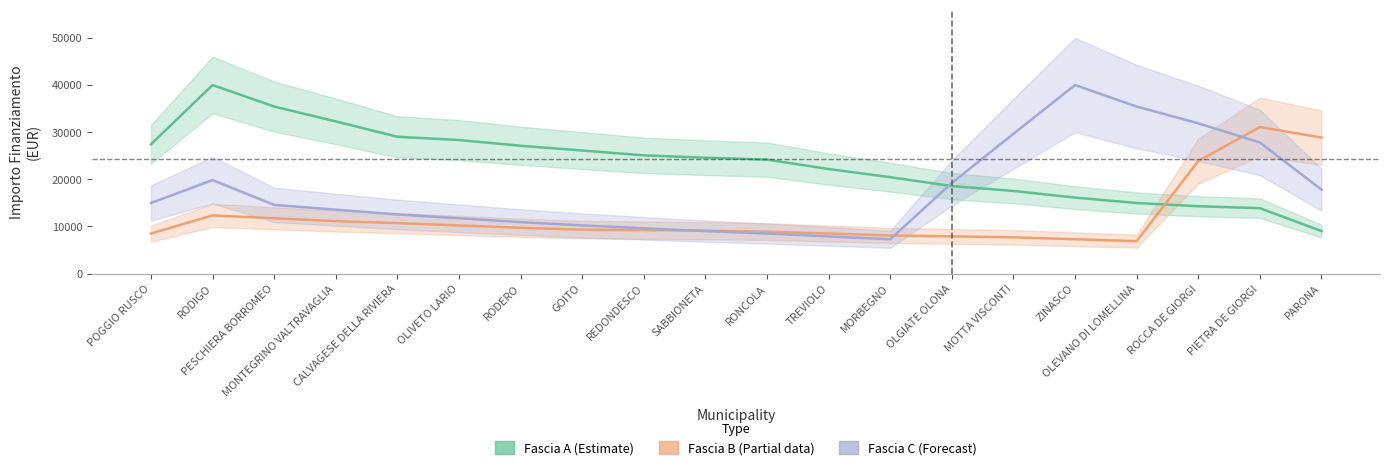

Between RODERO and MONTEGRINO VALTRAVAGLIA, which is larger?

MONTEGRINO VALTRAVAGLIA